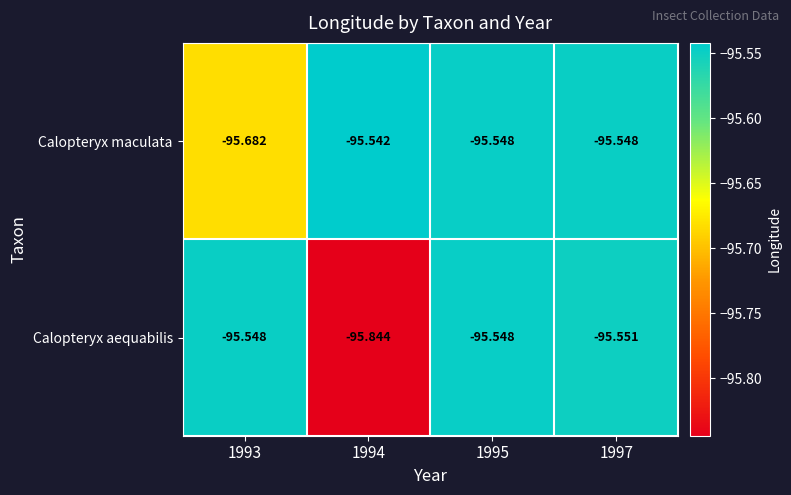

Which series has the largest range (max minus min)?

Calopteryx aequabilis